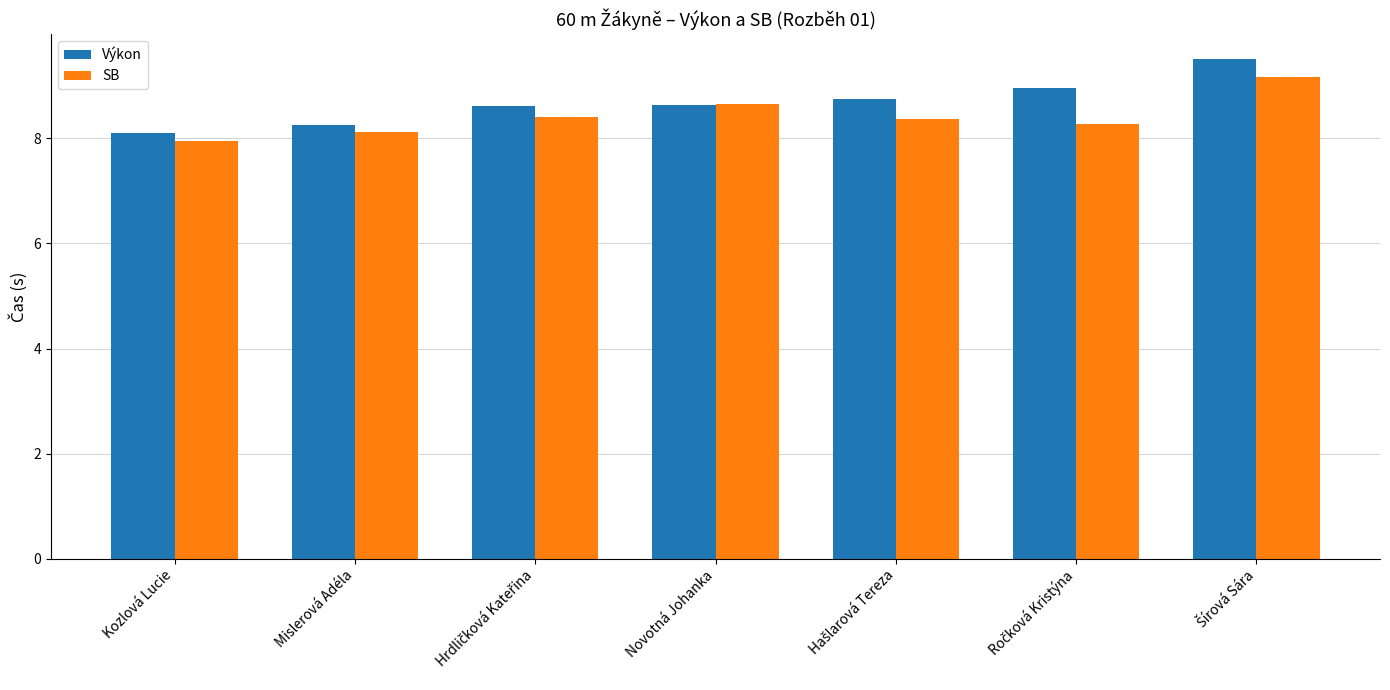

What is the sum of all Výkon values?

60.8